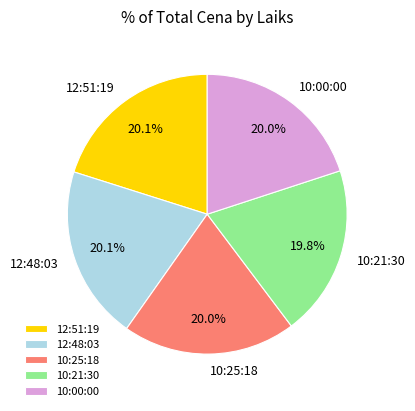

What percentage is NOT represented by 10:21:30?

80.2%